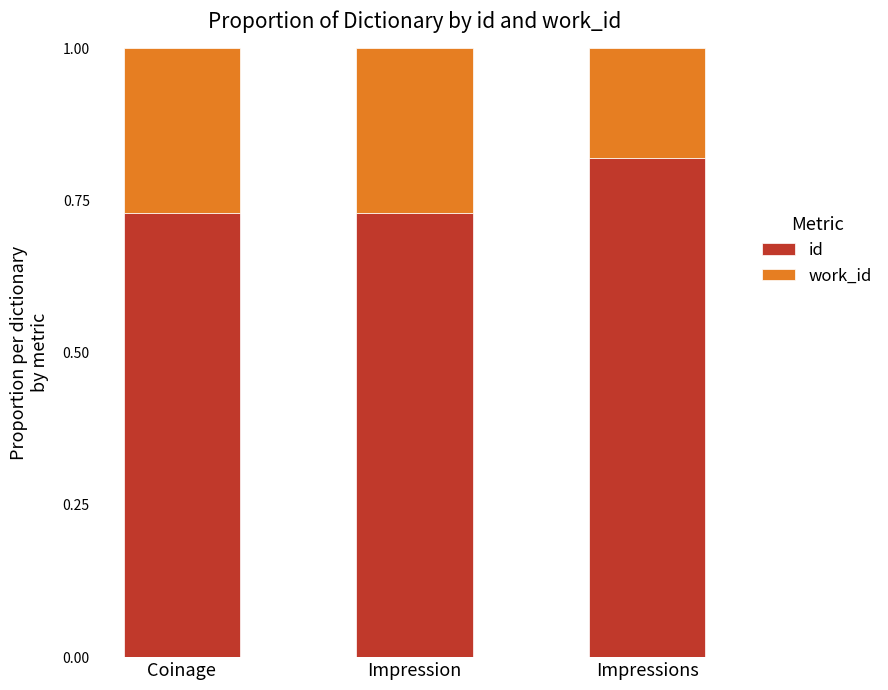

What is the total value across all series at Coinage?

1.0